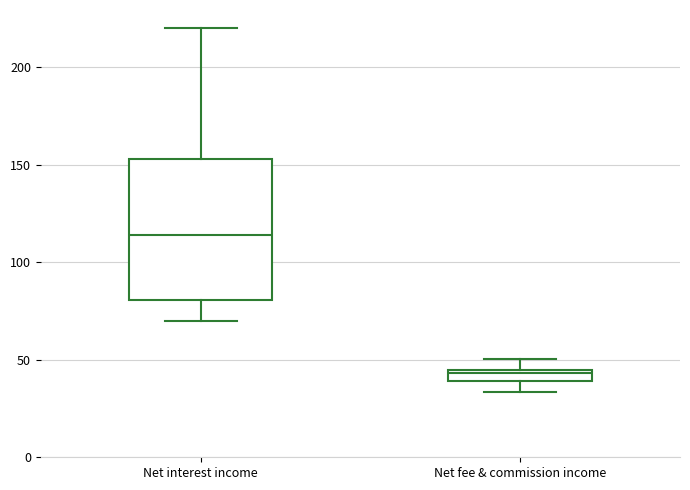

Which box is the tallest, from its lower edge to its upper edge?

Net interest income